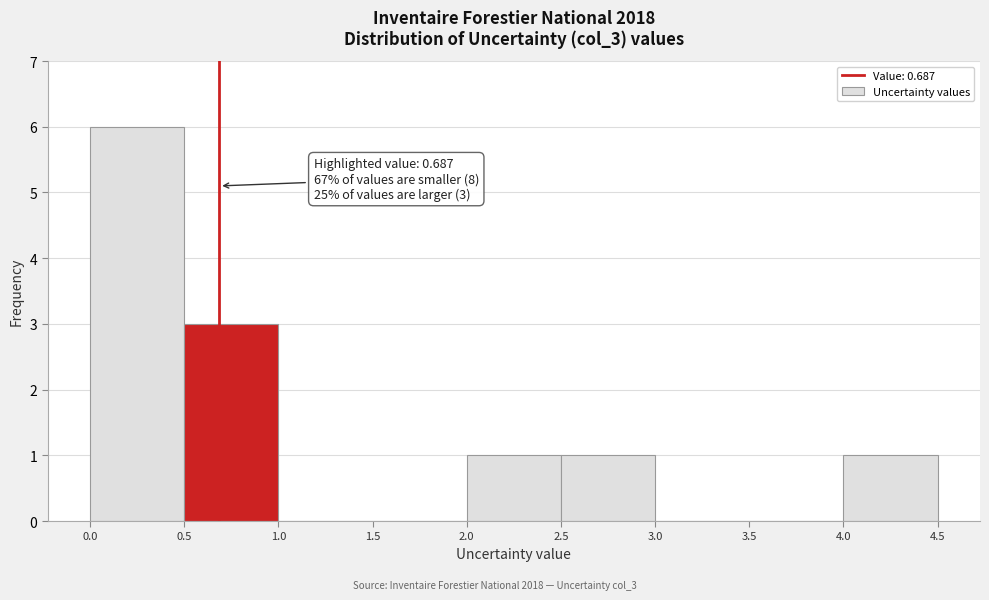

Which range on the x-axis has the tallest bar?

0.0 to 0.5